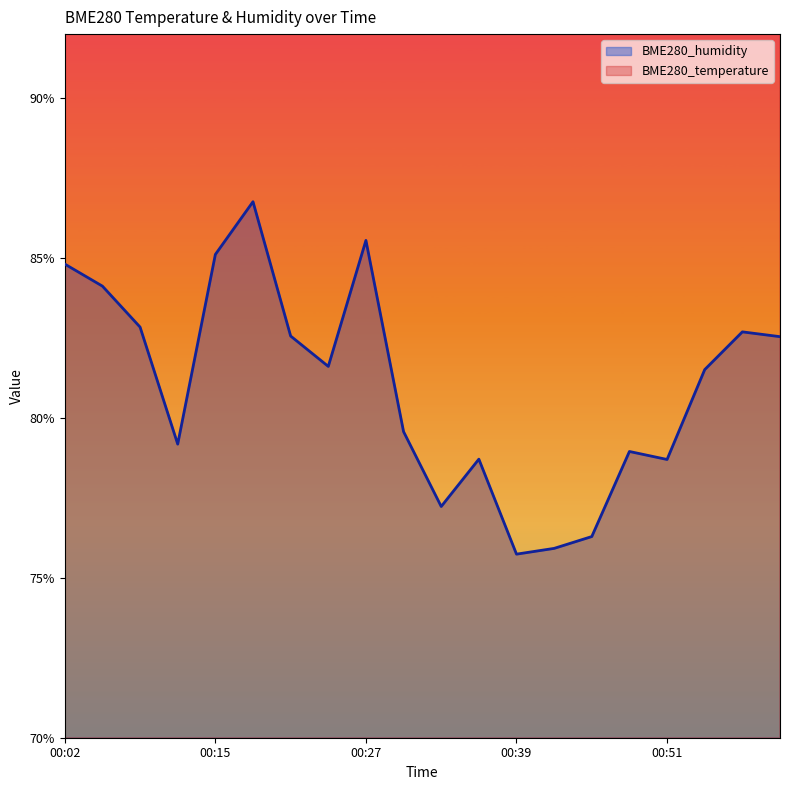

Is it true that BME280_temperature equals 42.6 at 00:30?

False